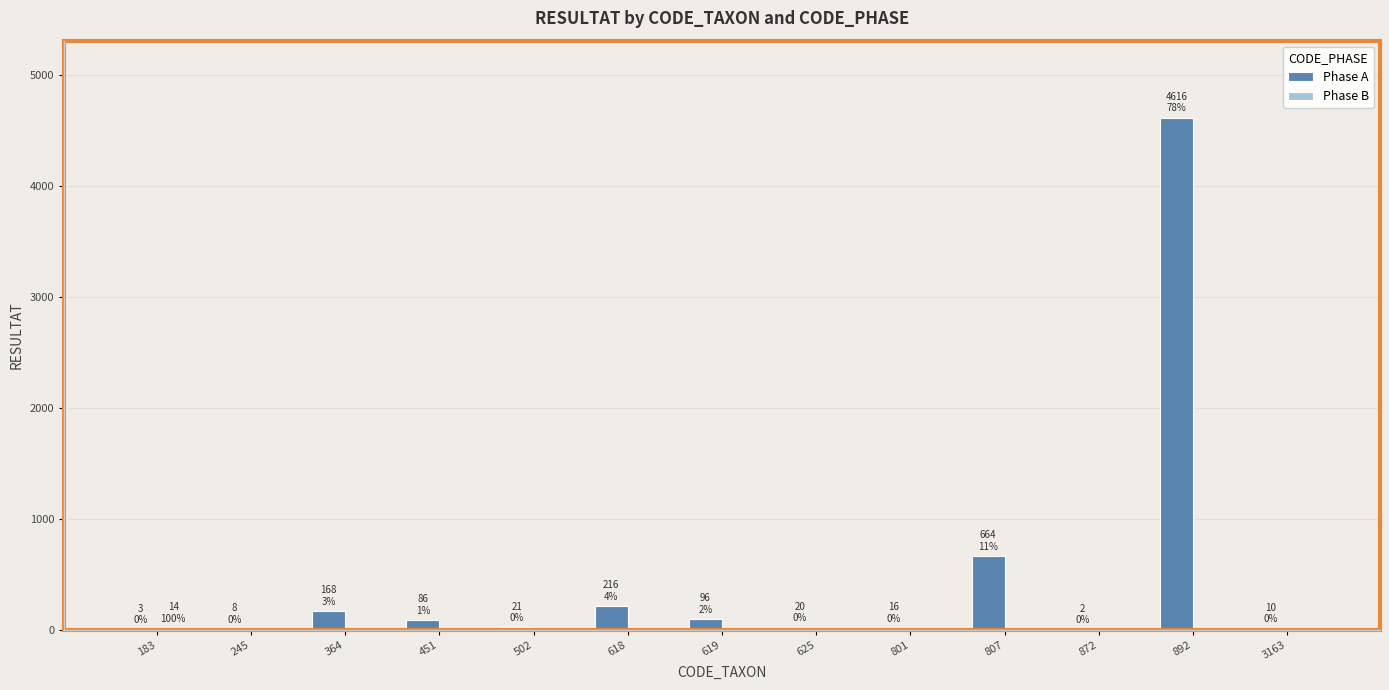

Which series has the largest total across all categories?

Phase A